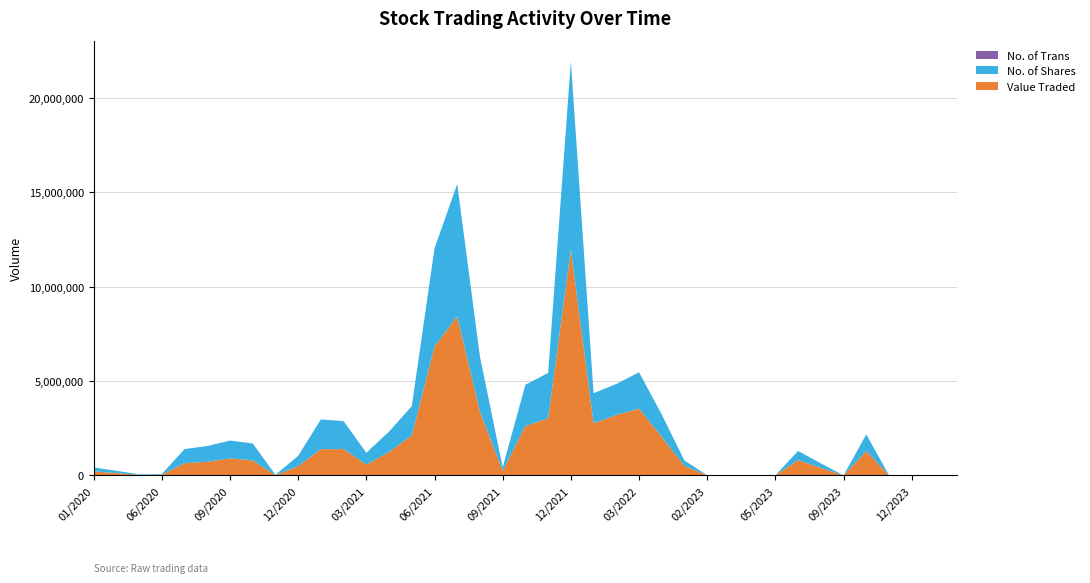

Reading right to left, what are all the values shown in this chart?

Value Traded: 04/2024=916	02/2024=1474	12/2023=414	11/2023=7250	10/2023=1287041	09/2023=175	07/2023=395961	06/2023=812827	05/2023=1936	04/2023=4233	03/2023=4184	02/2023=5692	01/2023=499121	04/2022=2037054	03/2022=3536334	02/2022=3199438	01/2022=2758651	12/2021=11968974	11/2021=3030696	10/2021=2614084	09/2021=232349	08/2021=3380062	07/2021=8431993	06/2021=6833112	05/2021=2118747	04/2021=1238326	03/2021=568985	02/2021=1392901	01/2021=1389141	12/2020=483398	11/2020=13667	10/2020=792636	09/2020=902450	08/2020=720313	07/2020=647920	06/2020=30818	03/2020=27233	02/2020=121130	01/2020=210021
No. of Shares: 04/2024=688	02/2024=1108	12/2023=300	11/2023=5000	10/2023=881614	09/2023=115	07/2023=239978	06/2023=483811	05/2023=1000	04/2023=2439	03/2023=2470	02/2023=3369	01/2023=286932	04/2022=1185634	03/2022=1928820	02/2022=1643027	01/2022=1597726	12/2021=9968502	11/2021=2396500	10/2021=2189982	09/2021=196318	08/2021=2909028	07/2021=7007601	06/2021=5199249	05/2021=1549825	04/2021=1081970	03/2021=626600	02/2021=1481734	01/2021=1577007	12/2020=552054	11/2020=15904	10/2020=898098	09/2020=942666	08/2020=835098	07/2020=744994	06/2020=38513	03/2020=31199	02/2020=120764	01/2020=208198
No. of Trans: 04/2024=11	02/2024=1	12/2023=1	11/2023=1	10/2023=11	09/2023=2	07/2023=3	06/2023=7	05/2023=7	04/2023=7	03/2023=13	02/2023=8	01/2023=12	04/2022=17	03/2022=16	02/2022=59	01/2022=211	12/2021=185	11/2021=62	10/2021=24	09/2021=6	08/2021=27	07/2021=66	06/2021=705	05/2021=359	04/2021=123	03/2021=73	02/2021=173	01/2021=110	12/2020=78	11/2020=56	10/2020=122	09/2020=398	08/2020=296	07/2020=533	06/2020=117	03/2020=93	02/2020=206	01/2020=343